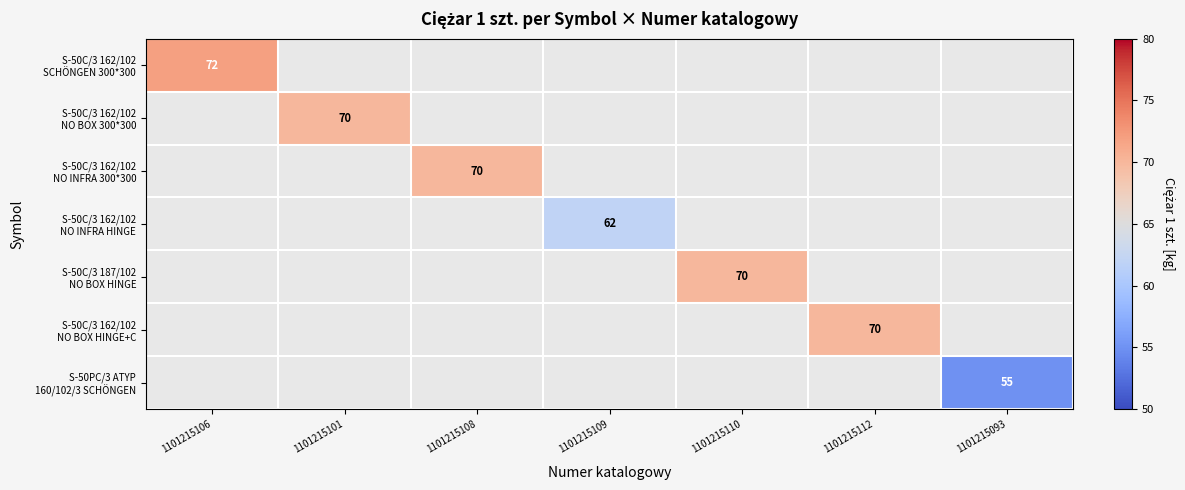

How many values in S-50C/3 162/102 SCHÖNGEN 300*300 are above zero?

1